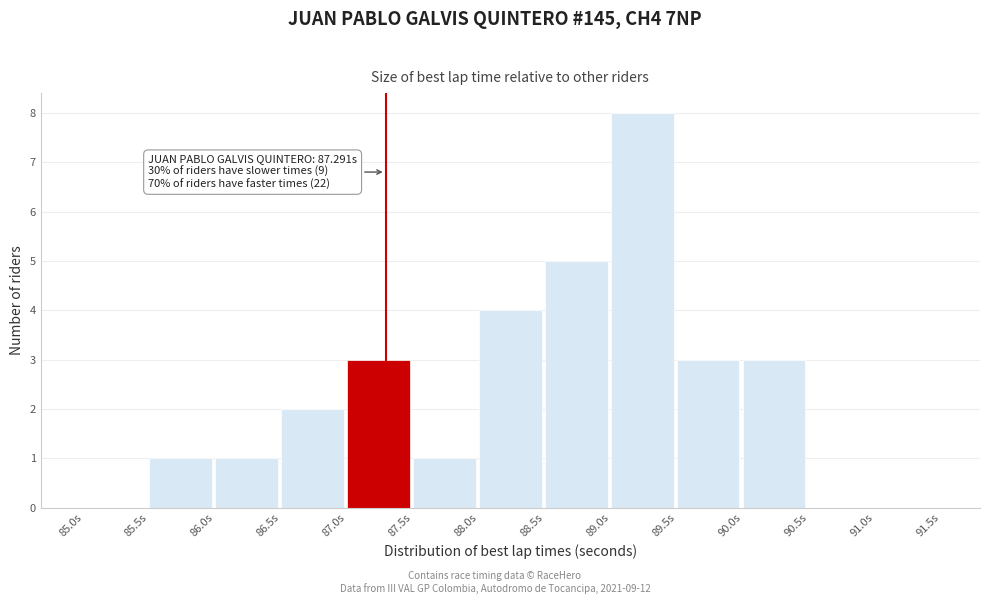

Over which range of the x-axis is the bar tallest?

89.0 to 89.5